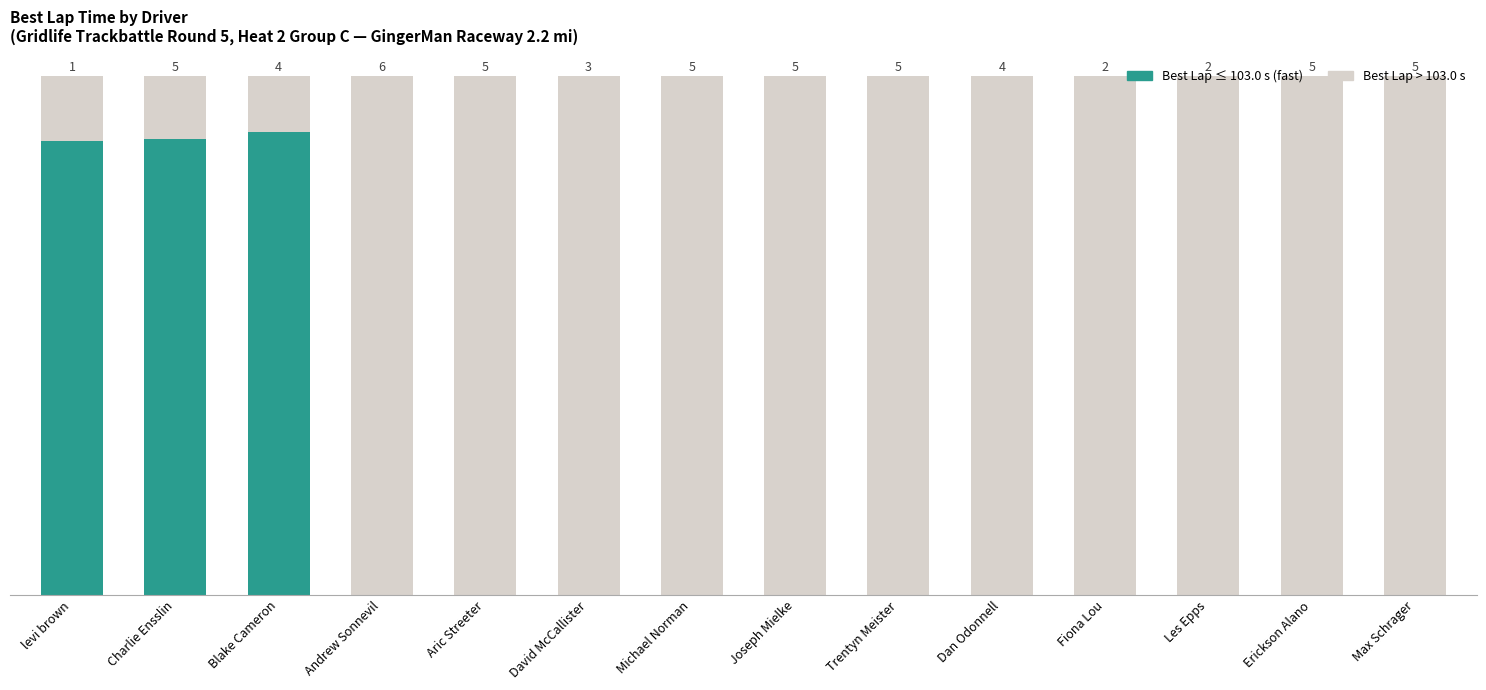

What is the average value?

104.9